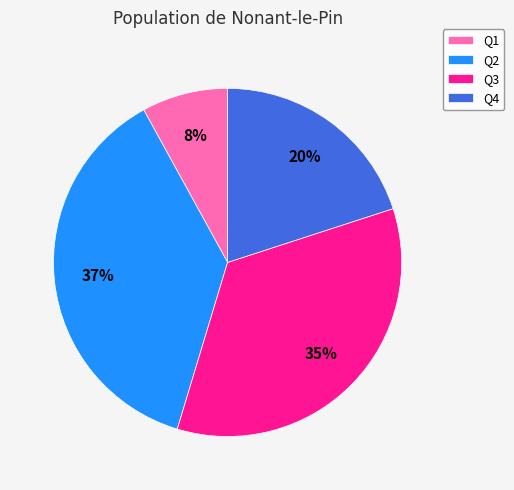

To the nearest percent, what percentage of the pie is Q4?

20%